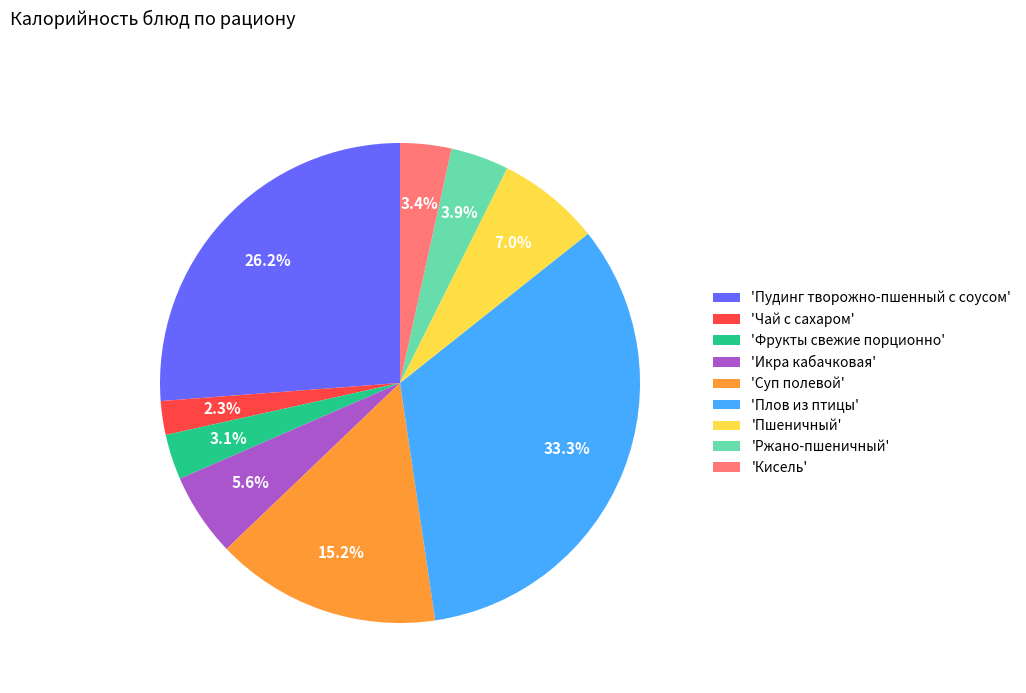

Which slice is the largest?

'Плов из птицы'